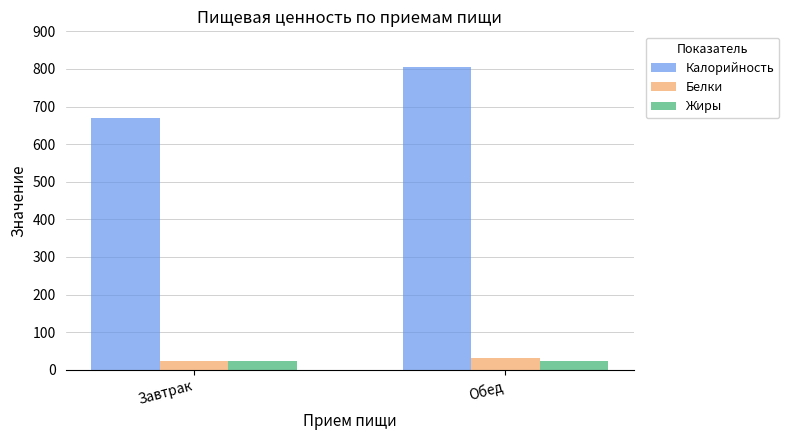

At which category does the chart reach its peak across all series?

Обед